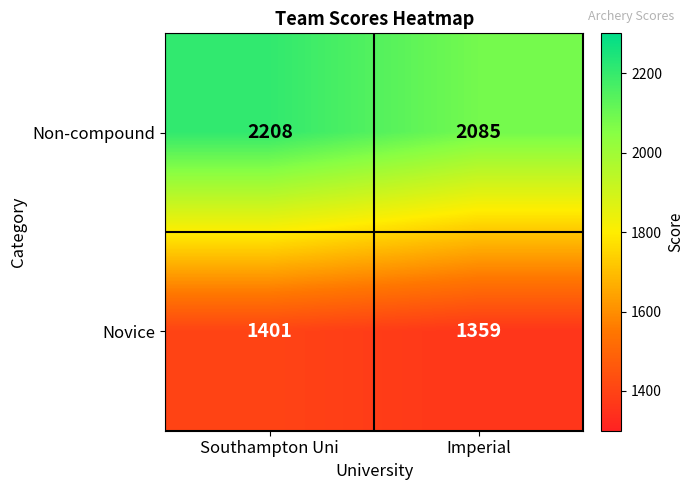

What is the total value across all series at Southampton Uni?

3609